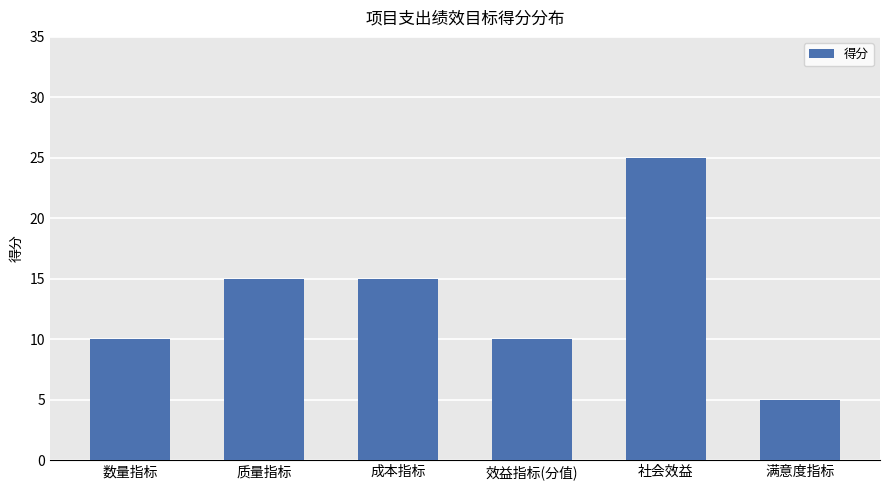

Which has a higher value, 质量指标 or 满意度指标?

质量指标